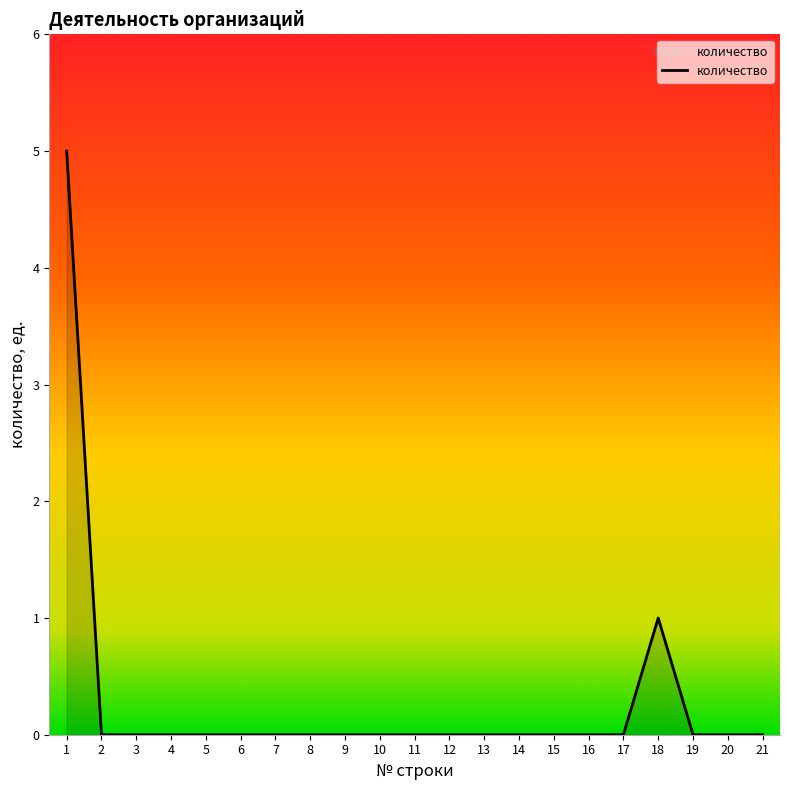

What is the difference between the second highest and second lowest values?

1